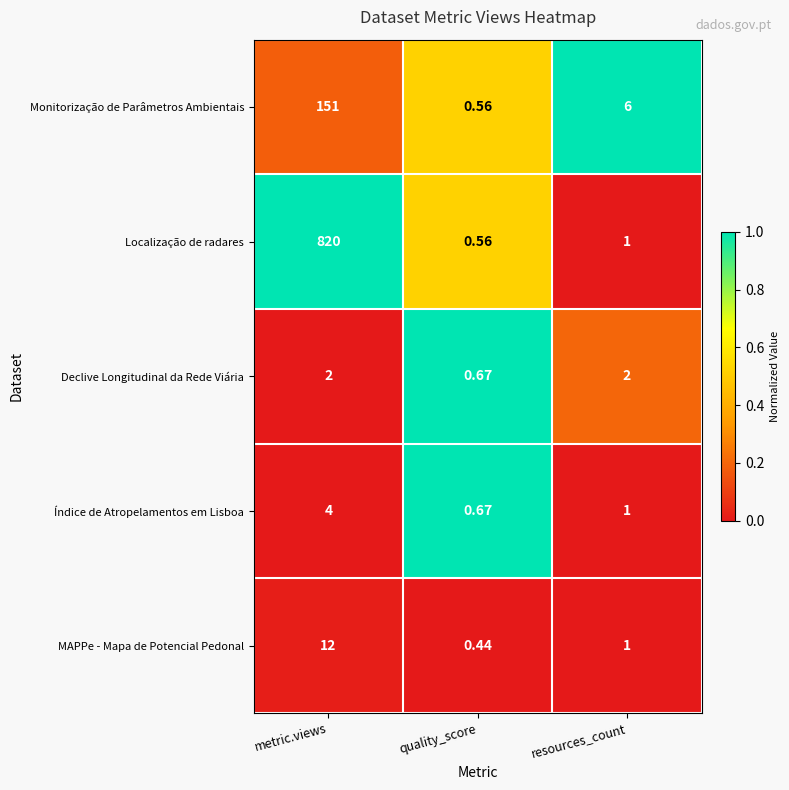

At which category is the sum across all series the highest?

metric.views